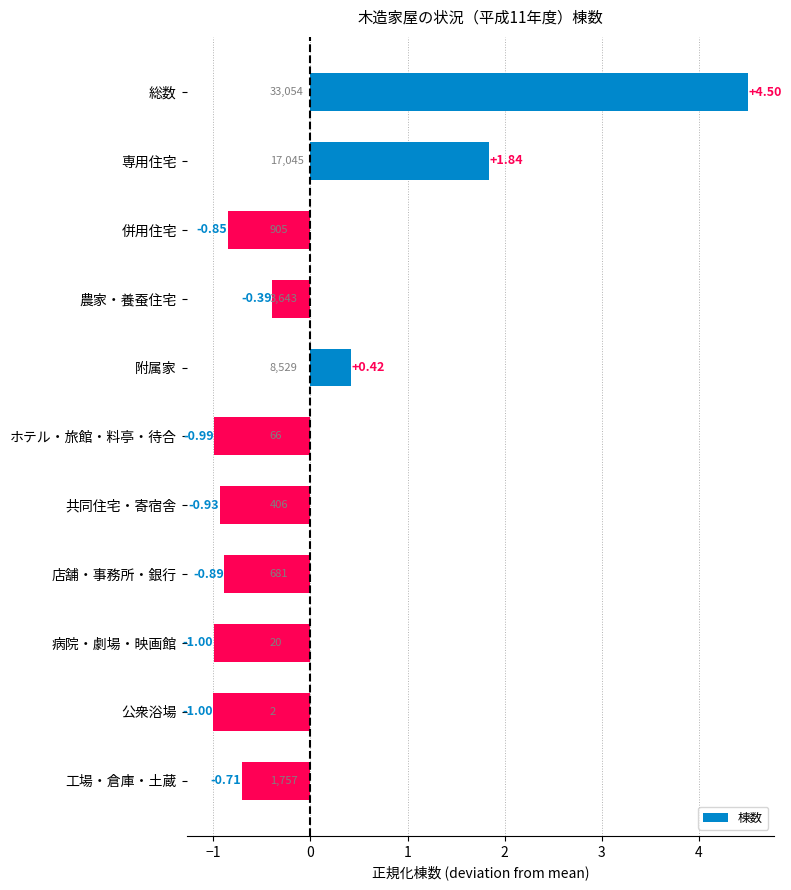

Where is the data nearest to the value 1?

附属家